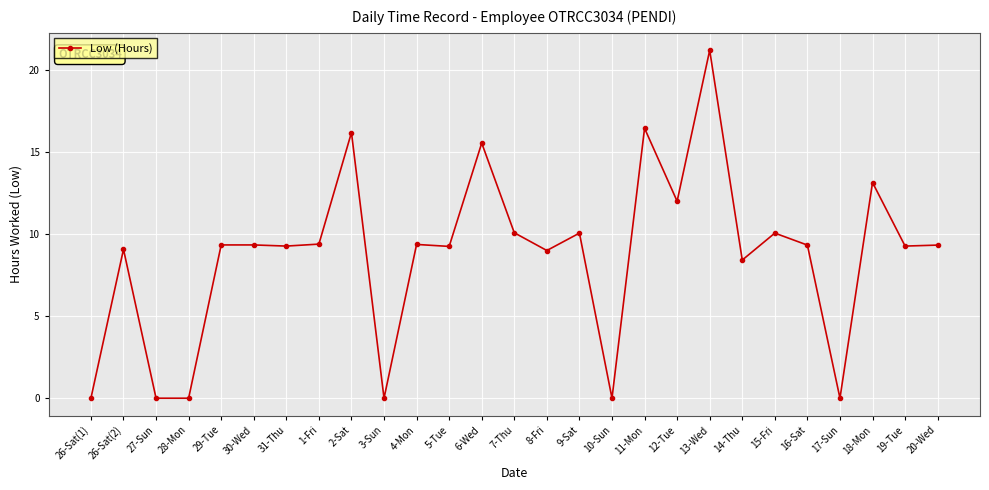

What position from the left is 16-Sat?

23